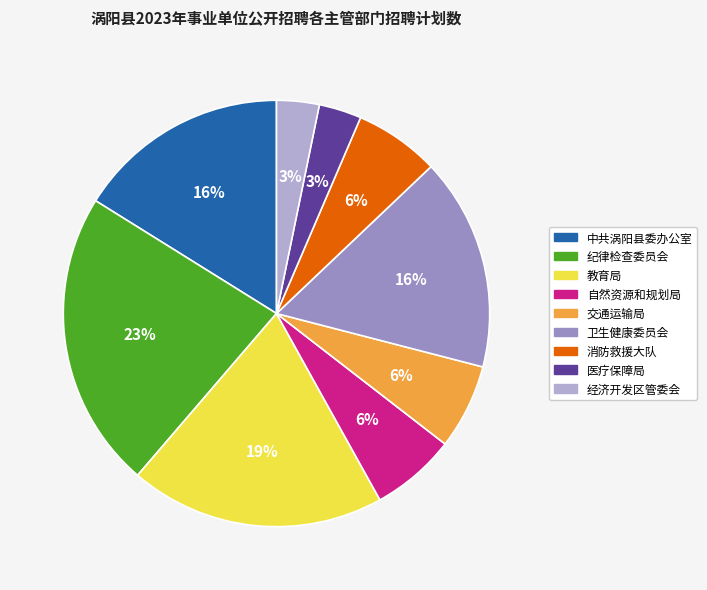

To the nearest percent, what is the average slice percentage?

11%